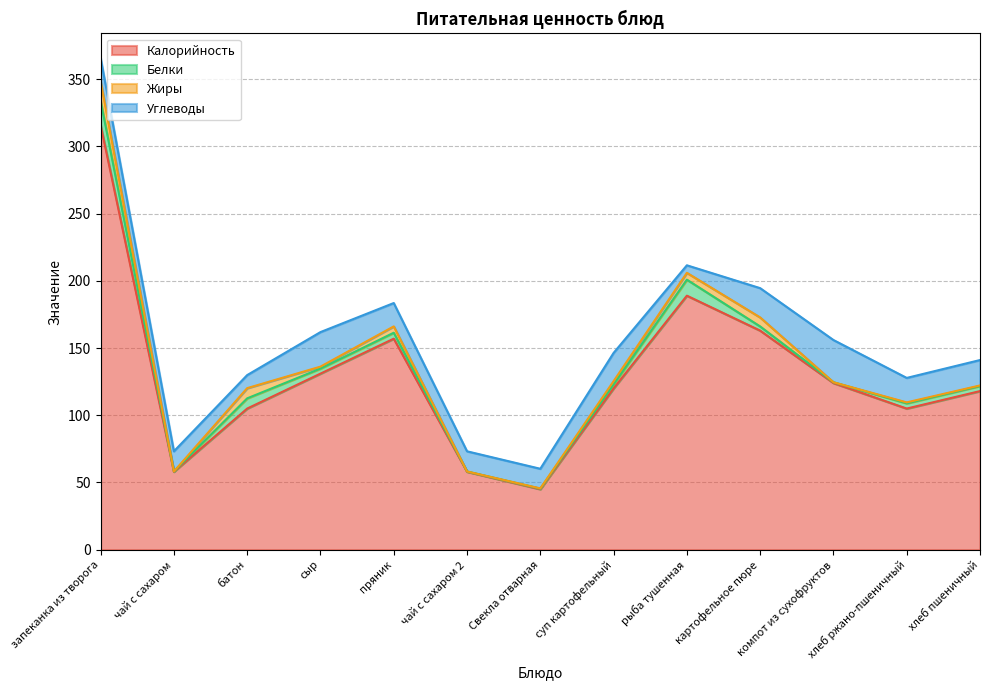

At how many categories does at least one series exceed 111?

8